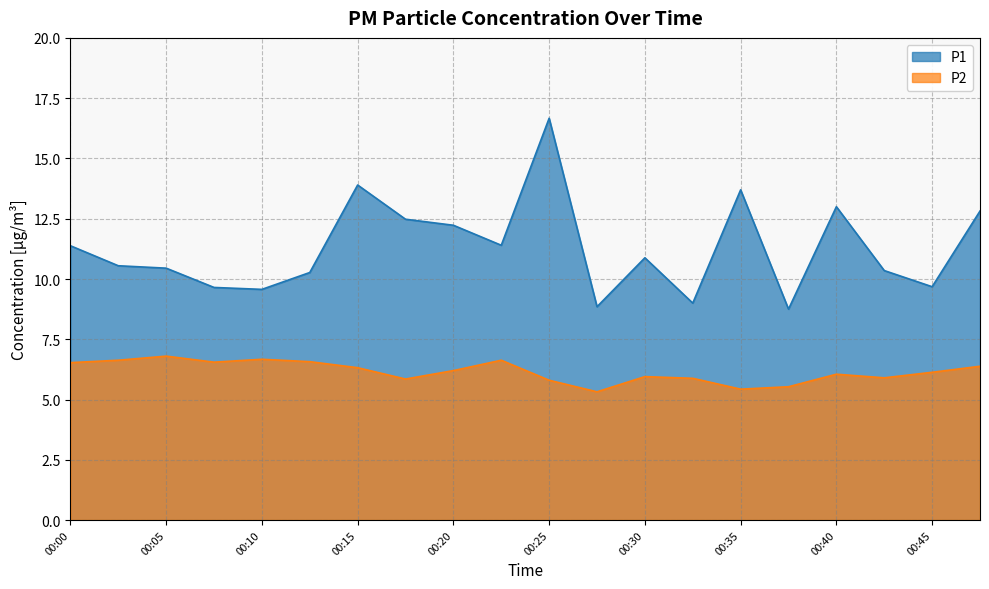

In P1, how many points are higher than both neighbors (excluding endpoints)?

5